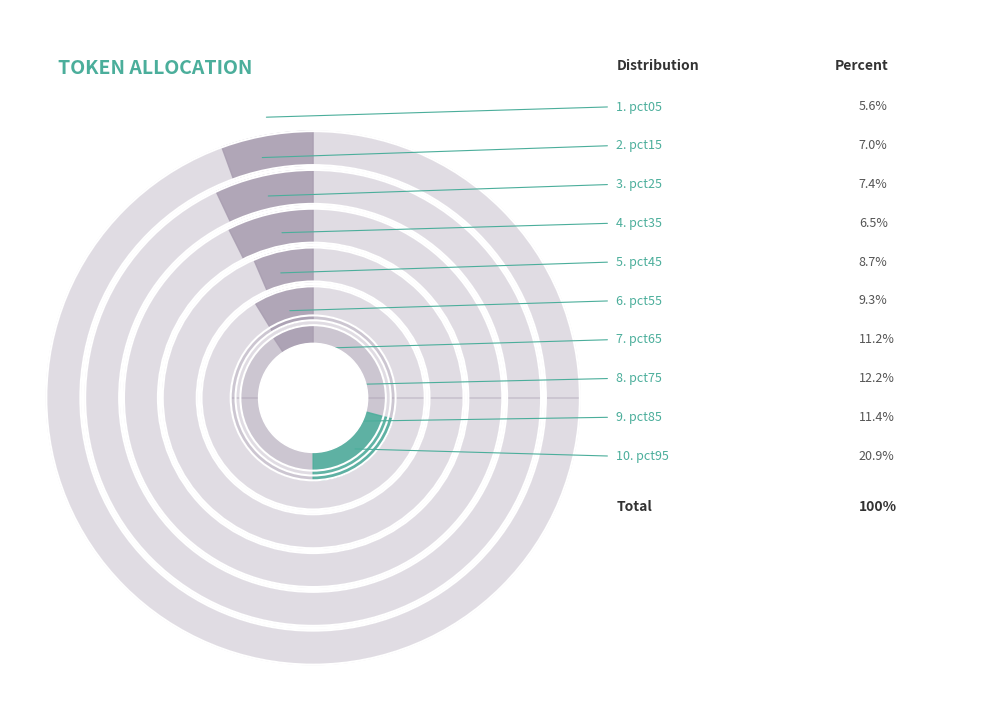

How many segments does this pie chart have?

10